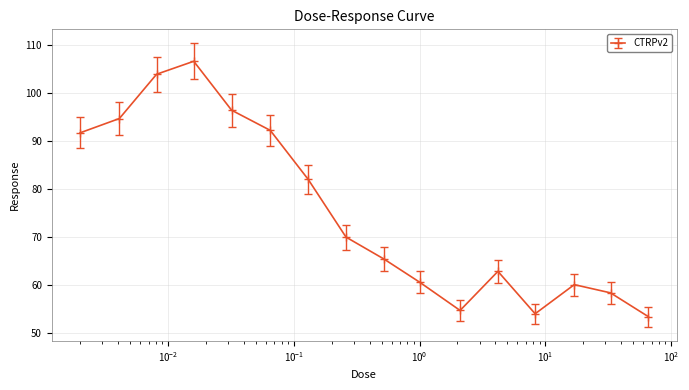

What is the sum of all values?

1207.5